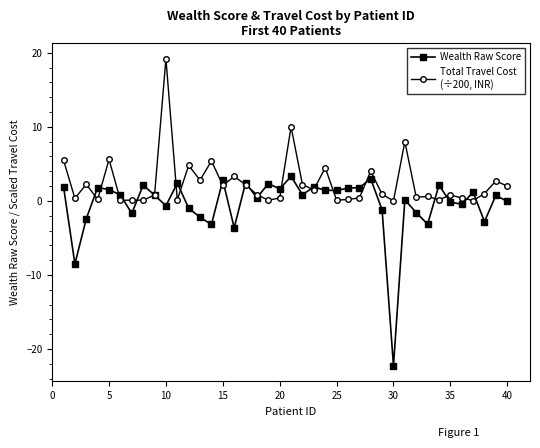

What is the greatest value displayed?

19.2